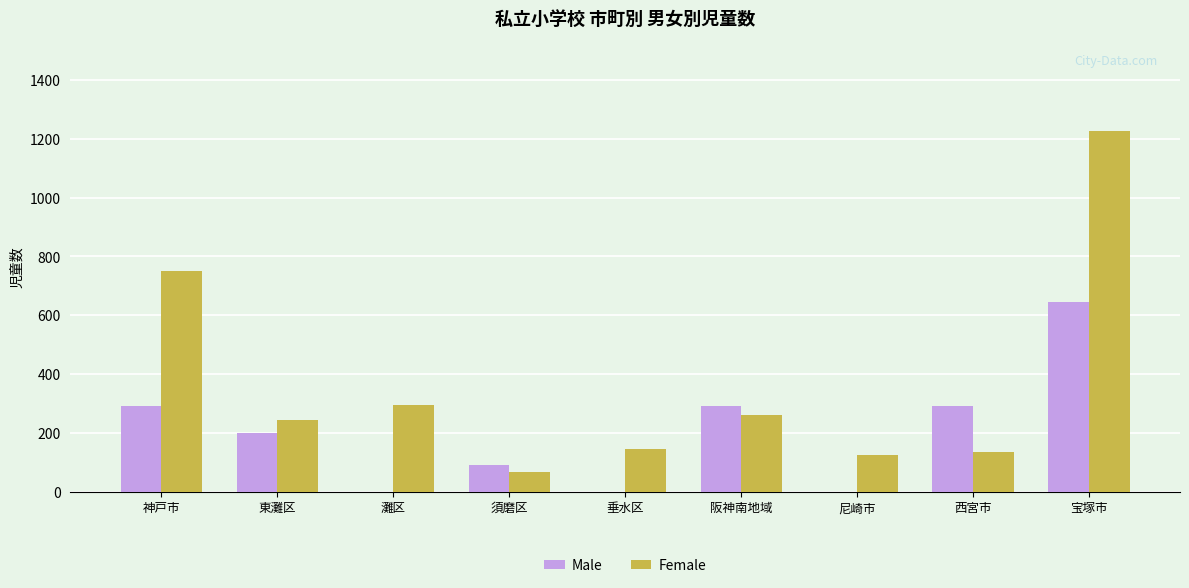

How many data points does each series have?

9